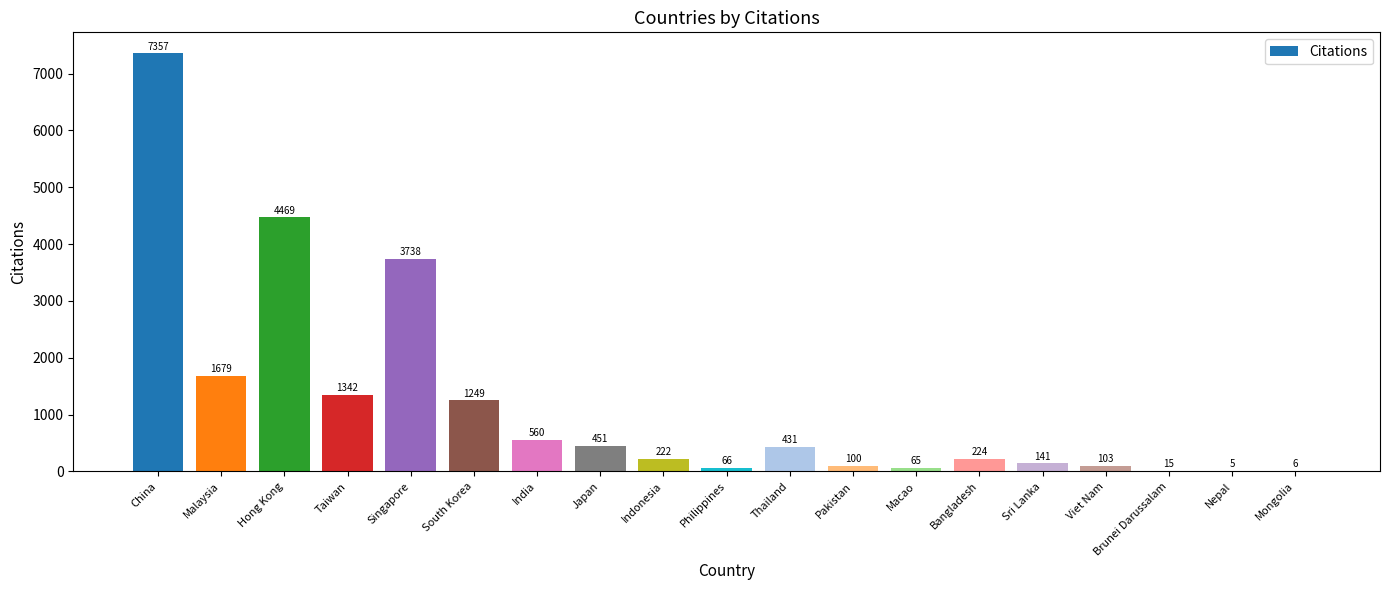

What is the sum of all values?

22223